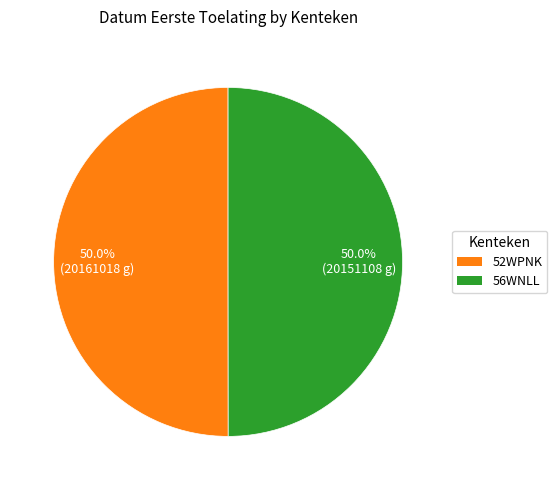

What is the total percentage of 56WNLL and 52WPNK?

100.0%